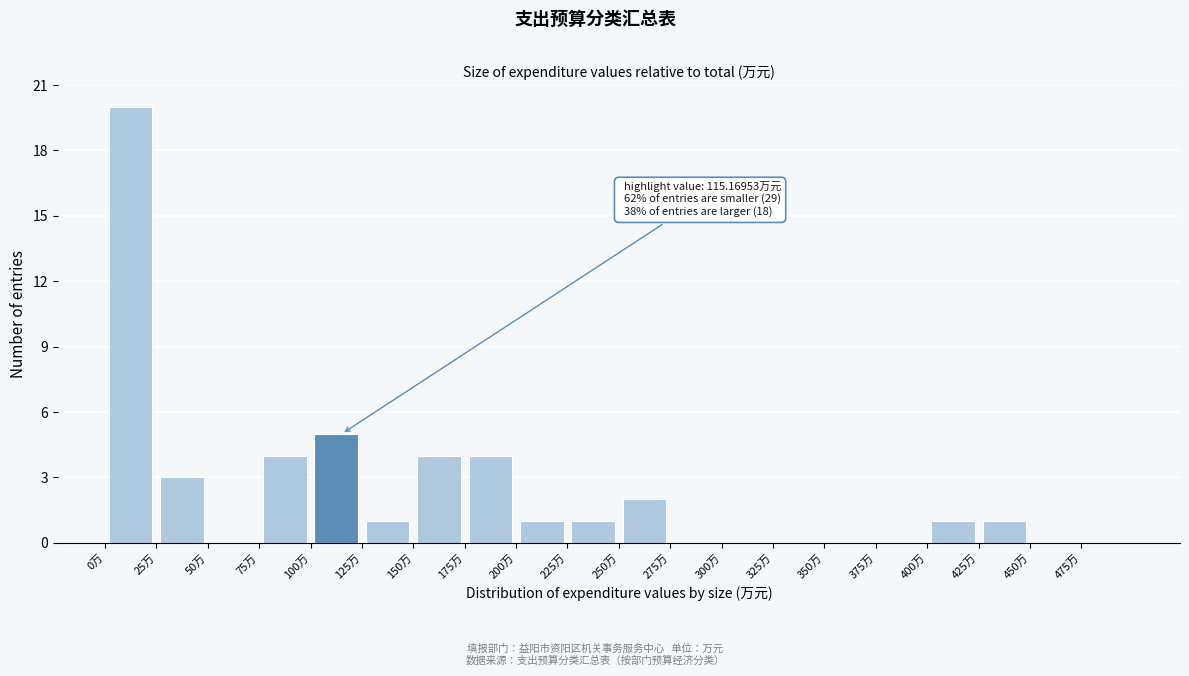

Over which range of the x-axis is the bar tallest?

0 to 25